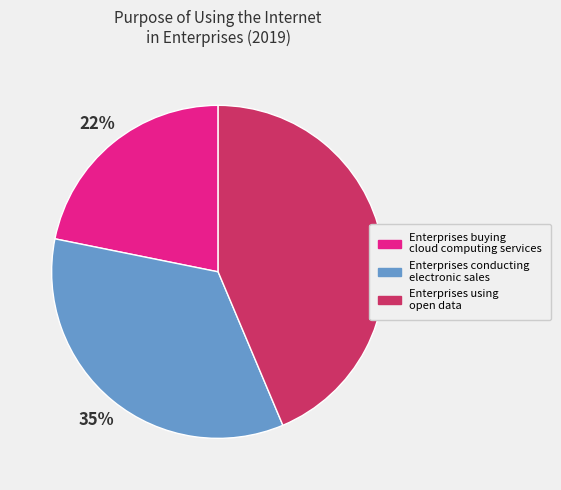

Rank the categories by value from lowest to highest.

Enterprises buying cloud computing services, Enterprises conducting electronic sales, Enterprises using open data